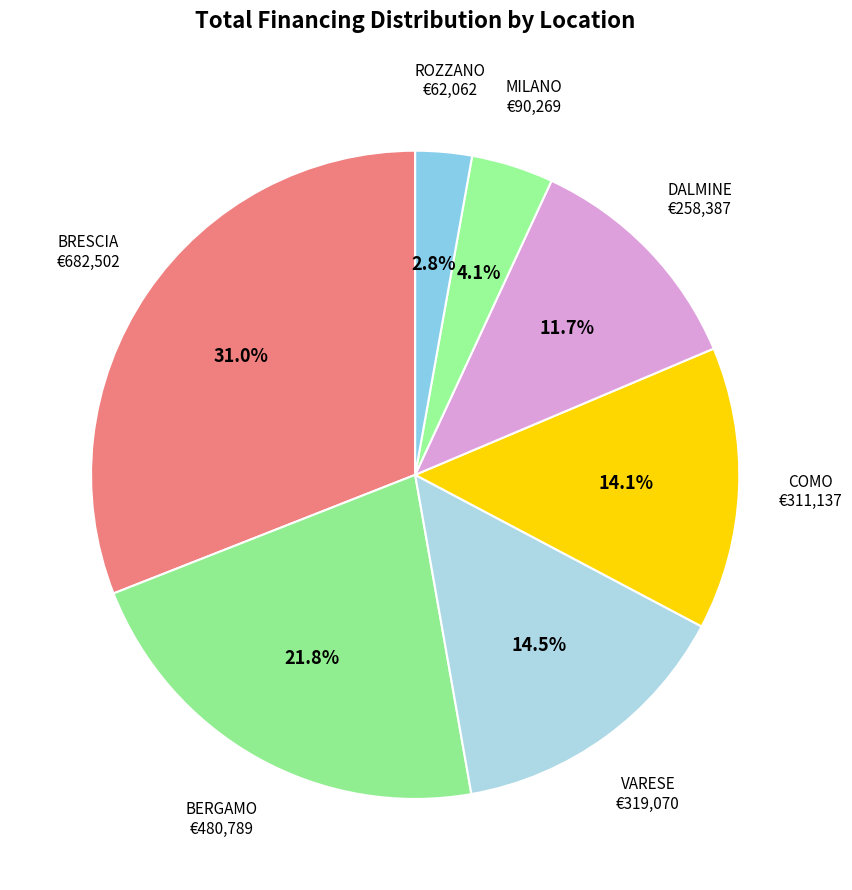

Between VARESE and BRESCIA, which is larger?

BRESCIA